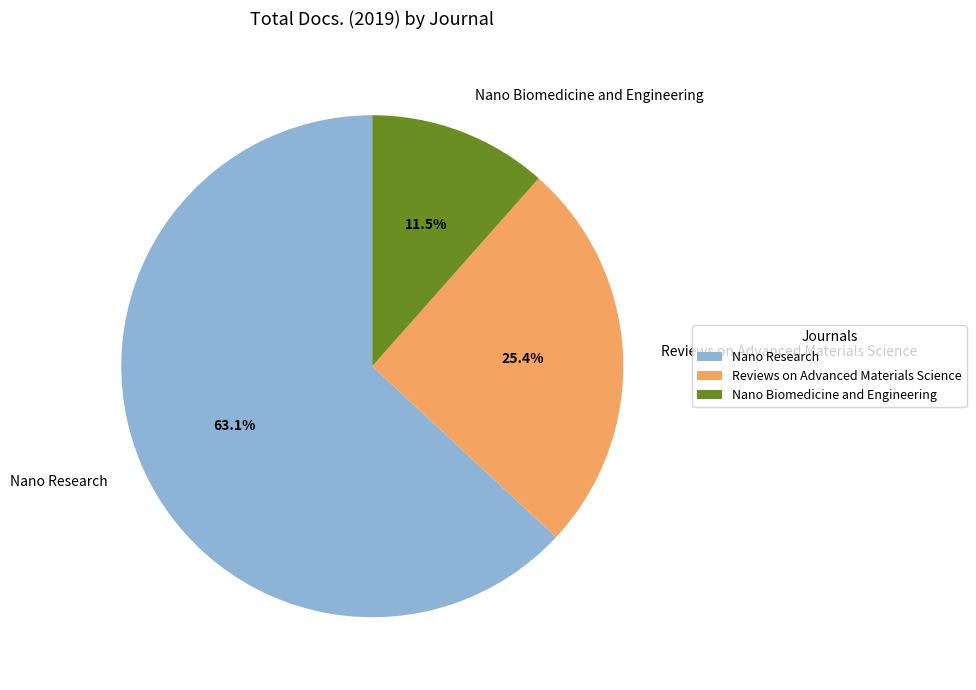

Is there a majority slice in this chart?

Yes